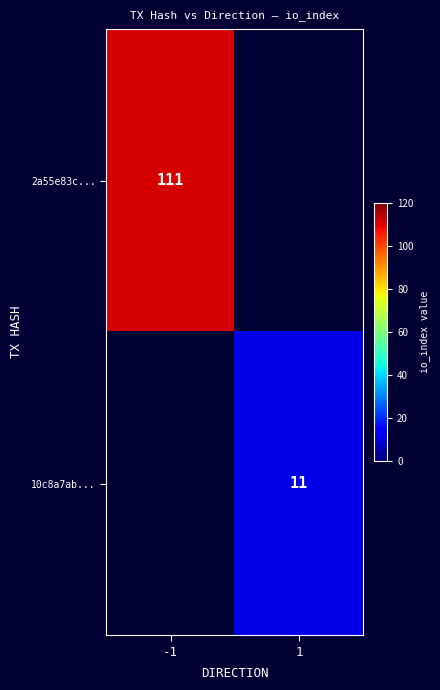

The value of 10c8a7ab... at 1 is 15.2. True or false?

False